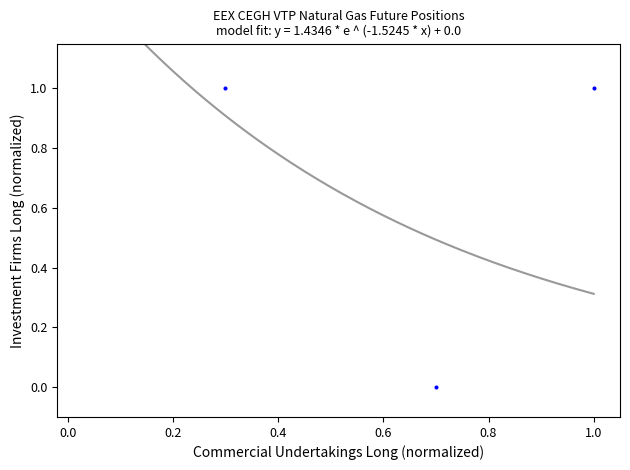

How many data points are displayed?

3